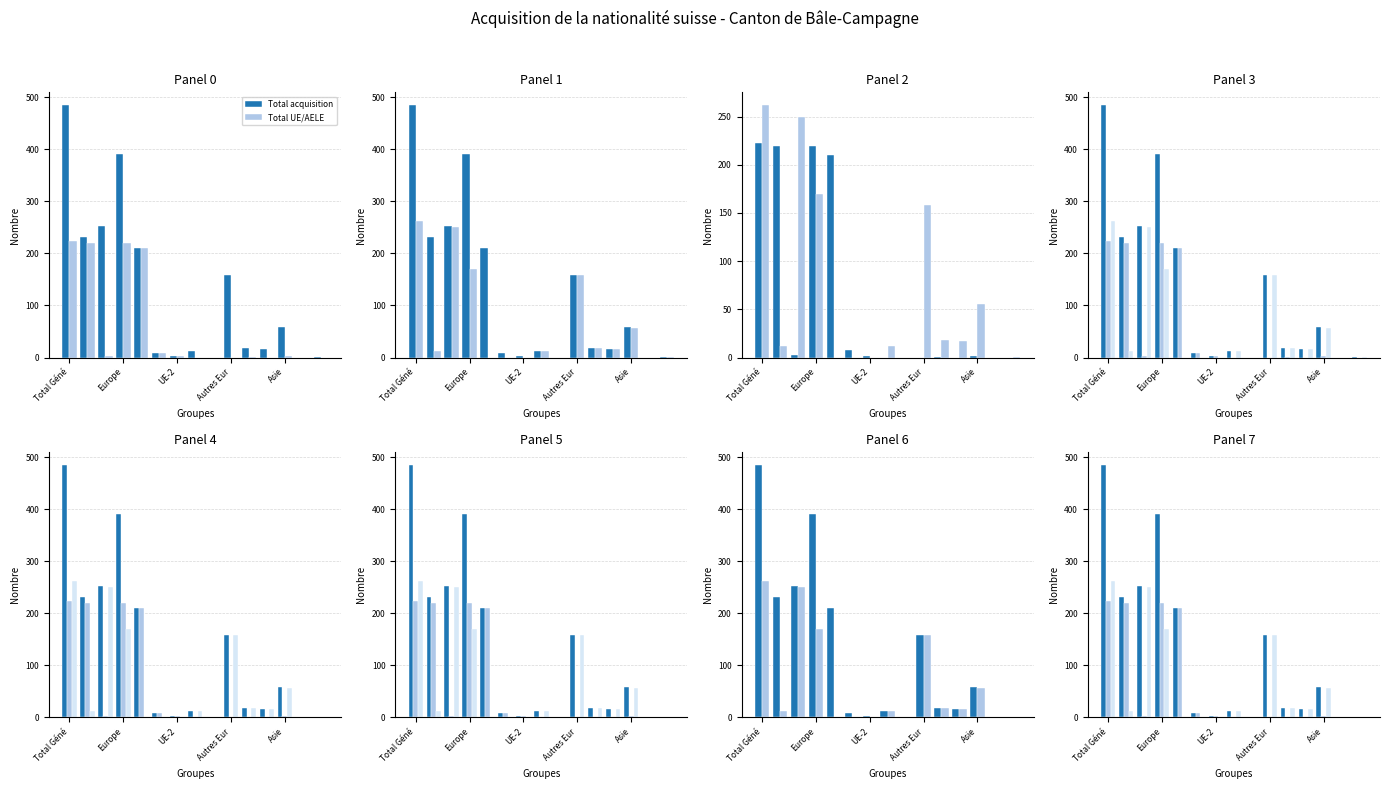

Between Europe and Autres Eur, which series saw the biggest shift?

Total acquisition